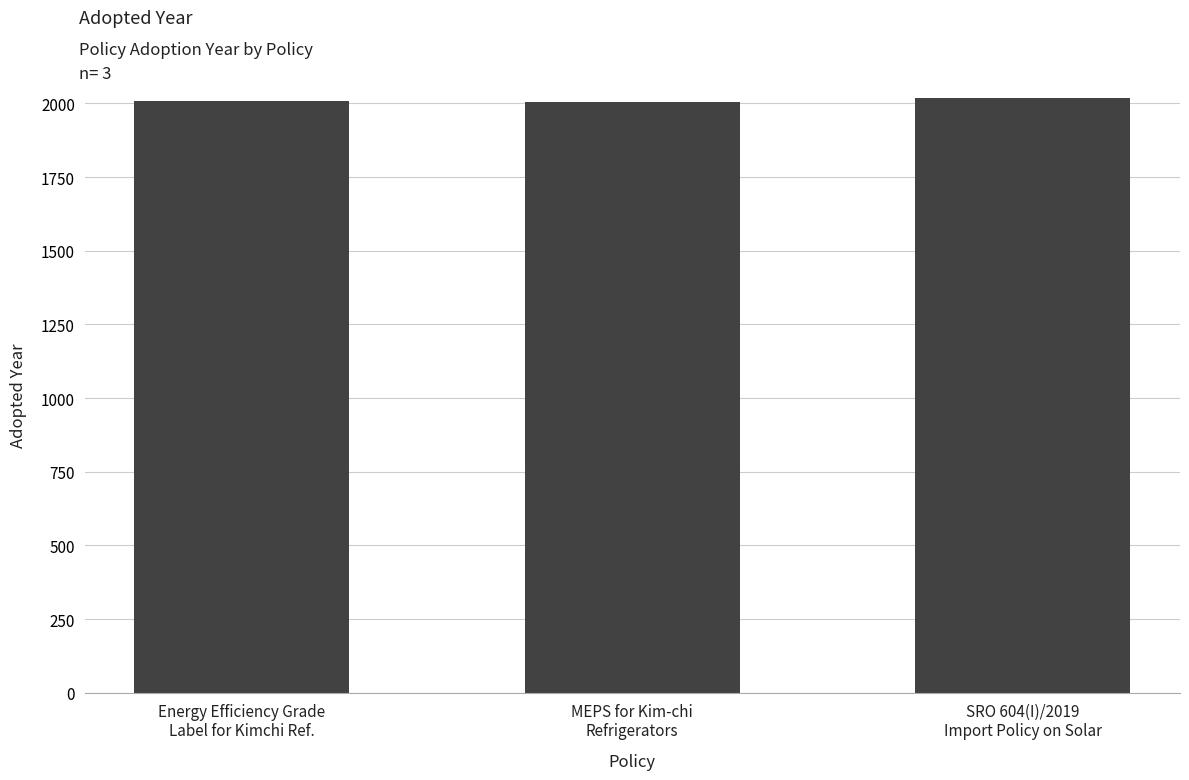

What is the greatest value displayed?

2019